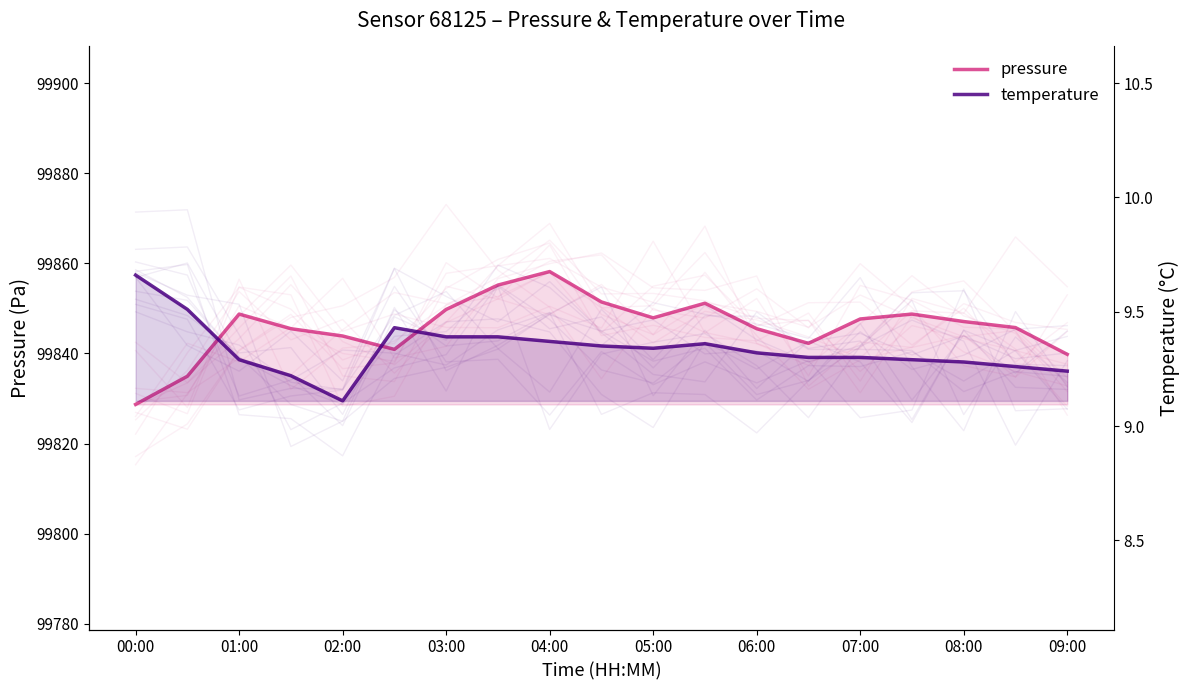

Which series has the largest total across all categories?

pressure